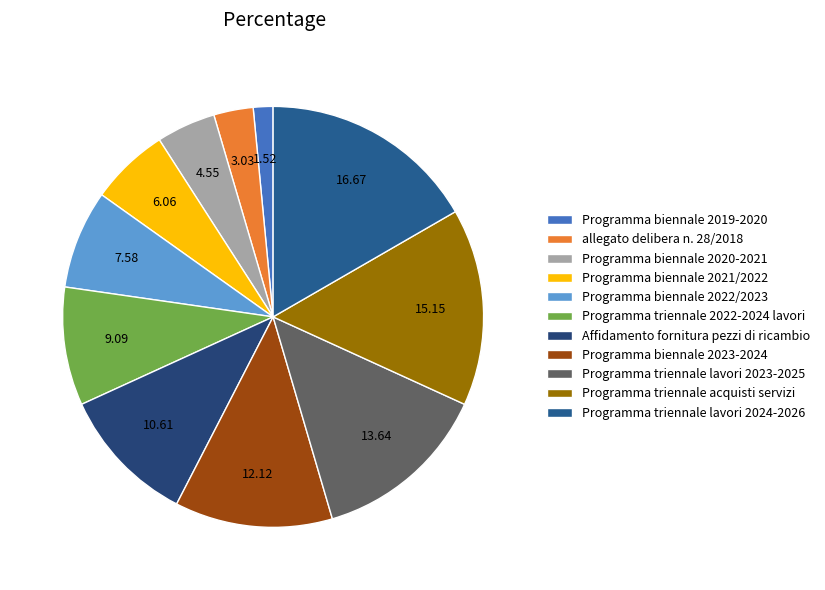

How many slices are in this pie chart?

11